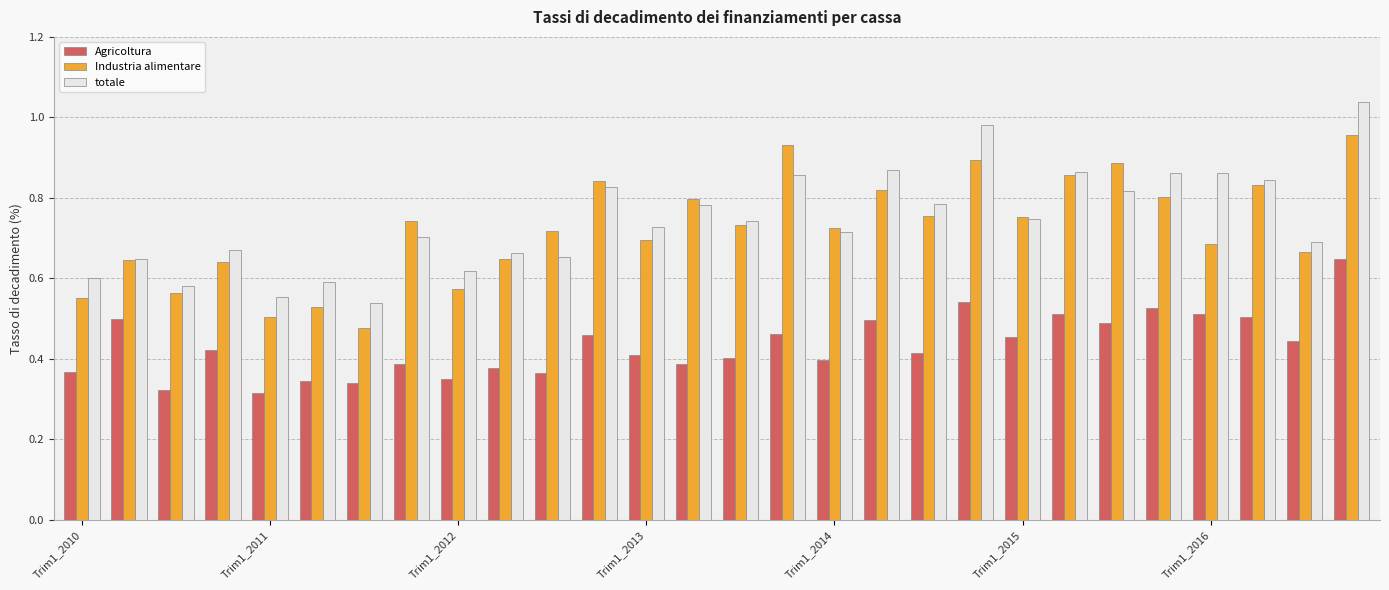

Rank the series by their maximum value, from lowest to highest.

Agricoltura, Industria alimentare, totale